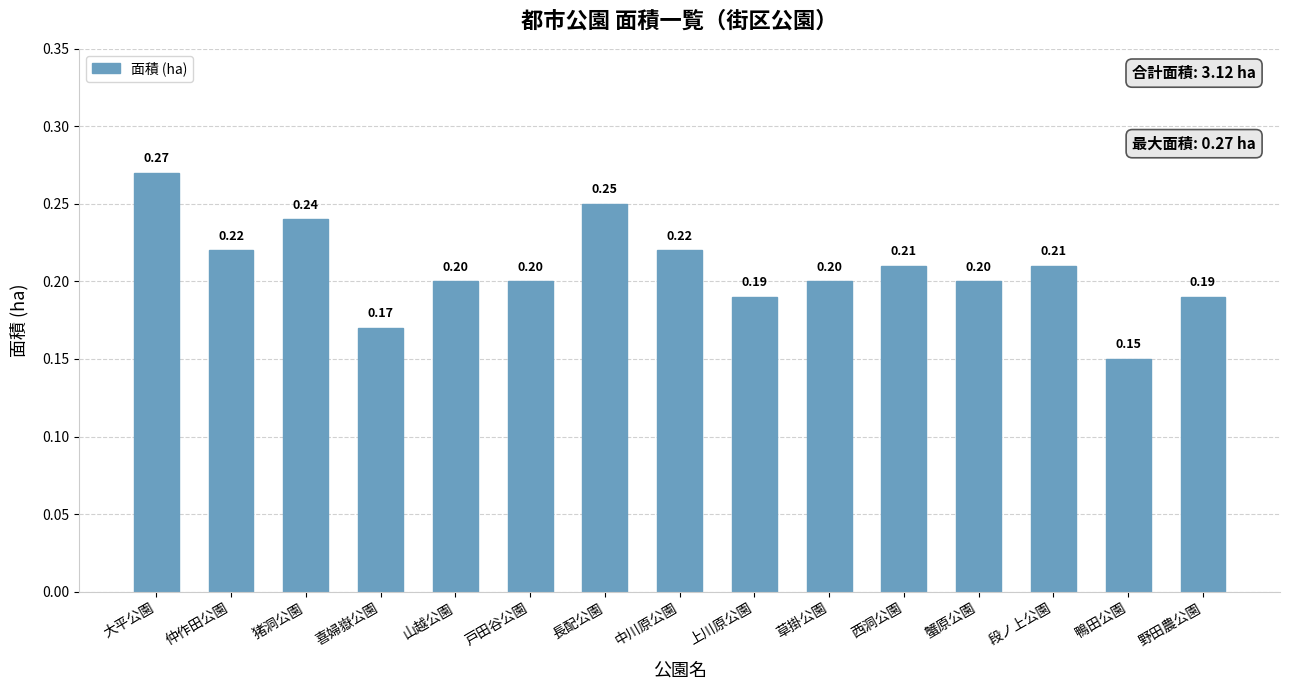

Where is the data nearest to the value 0?

鴨田公園